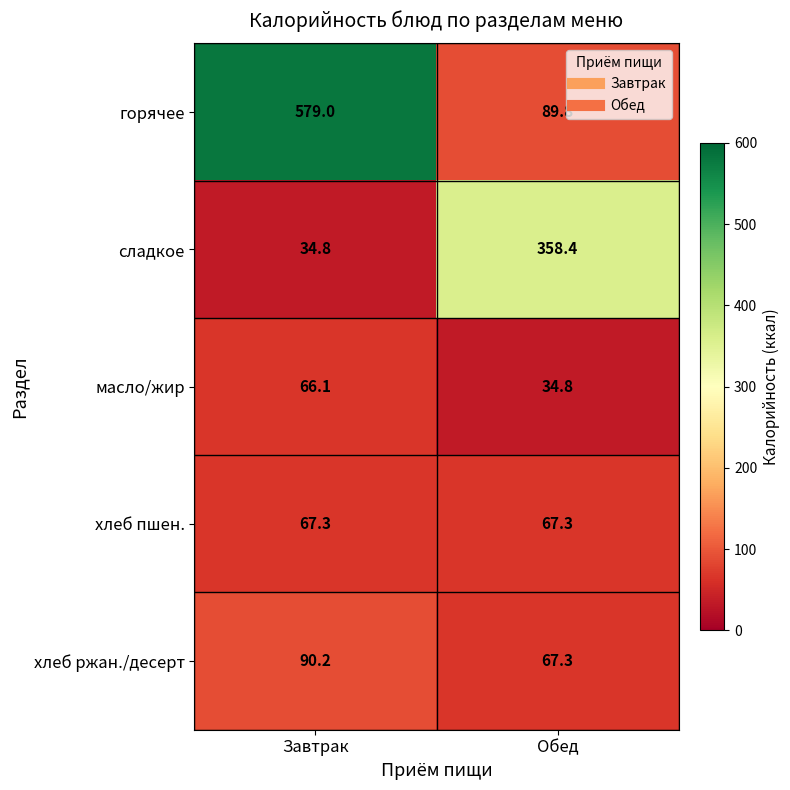

Reading left to right, list all the values displayed in this chart.

горячее: 579.0	89.8
сладкое: 34.8	358.4
масло/жир: 66.1	34.8
хлеб пшен.: 67.3	67.3
хлеб ржан./десерт: 90.2	67.3